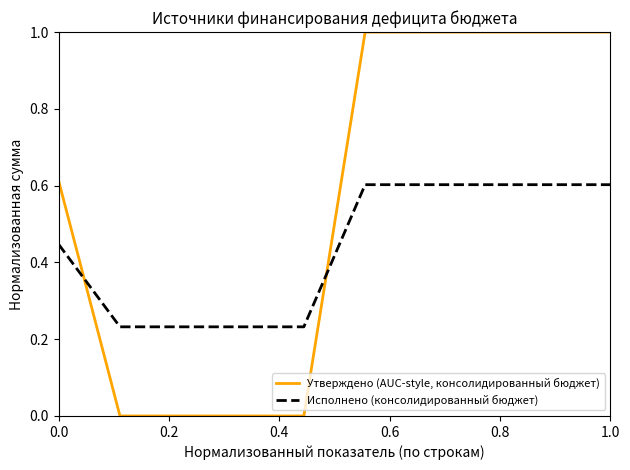

What is the difference between the maximum and minimum values in the Утверждено (AUC-style, консолидированный бюджет) series?

1.0